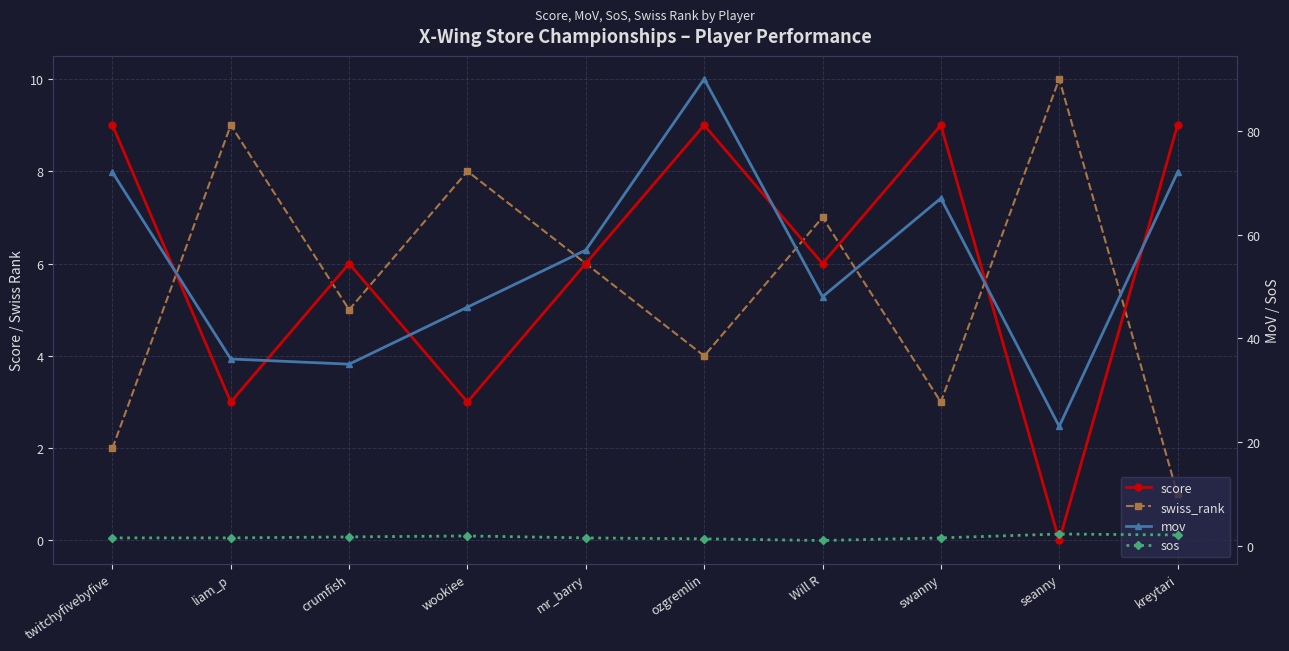

Which series has the largest total across all categories?

mov